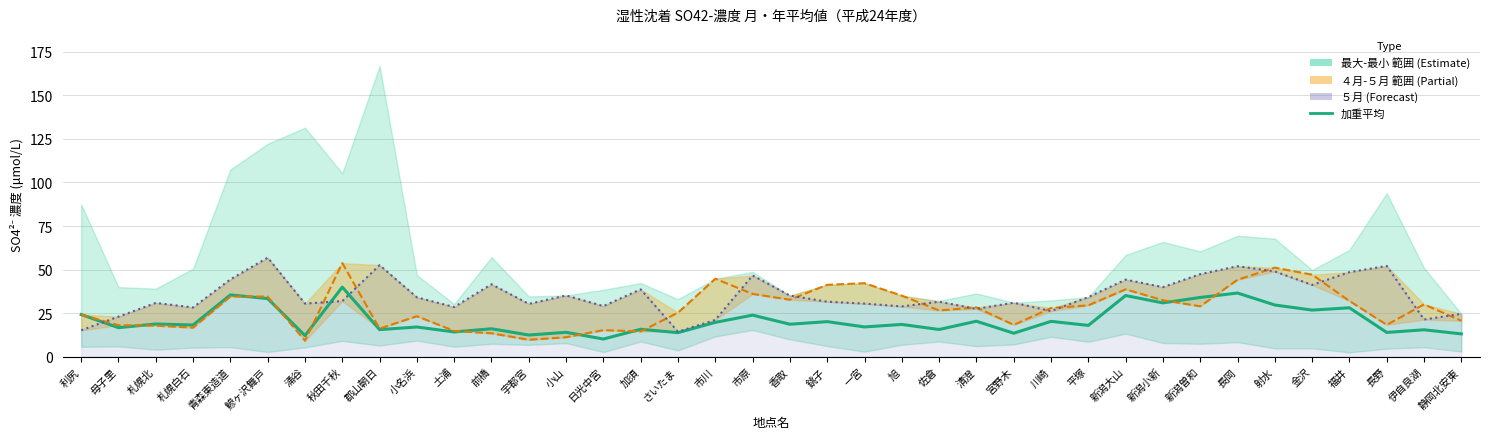

Does the chart display data point markers on the line(s)?

No